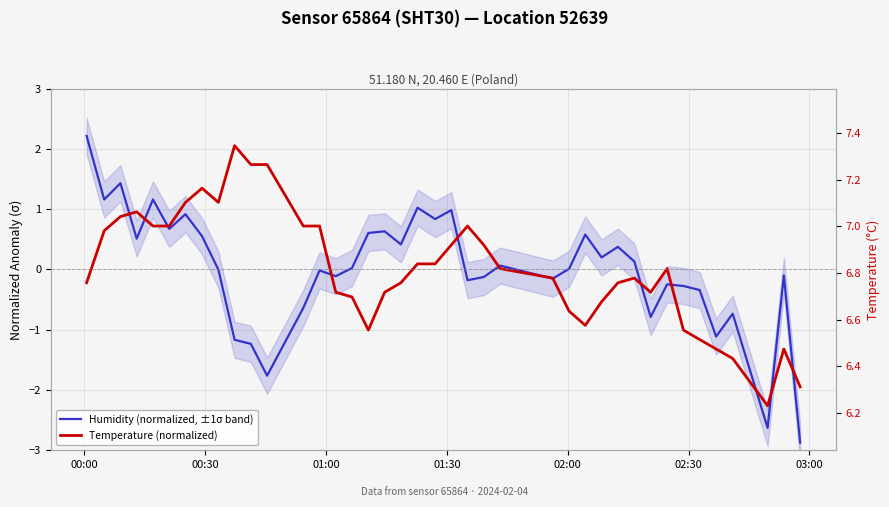

What is the difference between the maximum and second lowest values in the Humidity (normalized, ±1σ band) series?

4.8